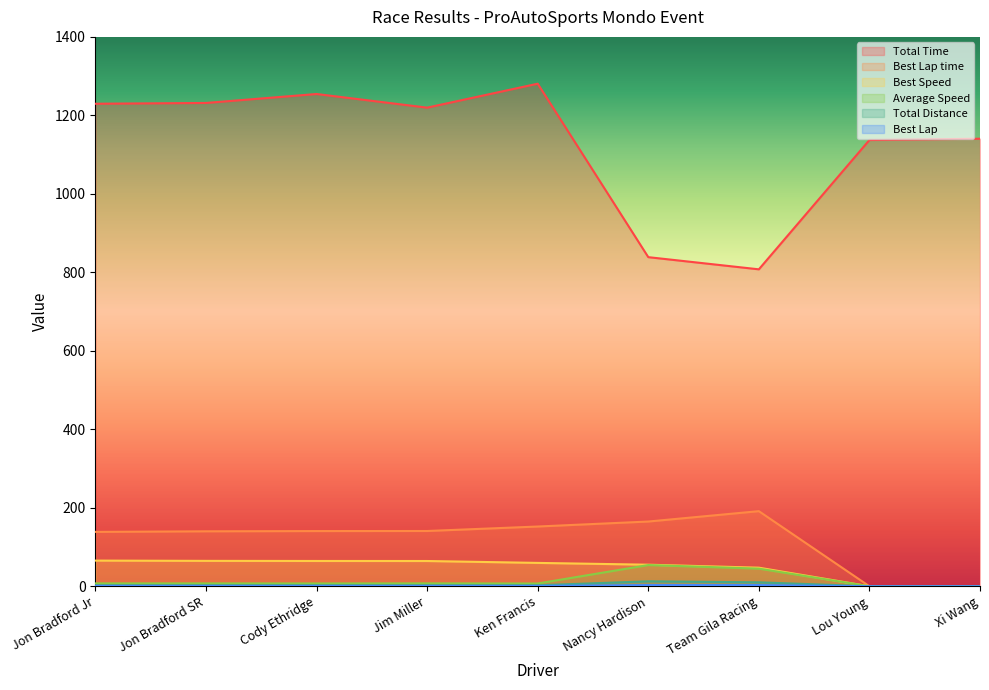

What is the label of the 1st point from the right?

Xi Wang